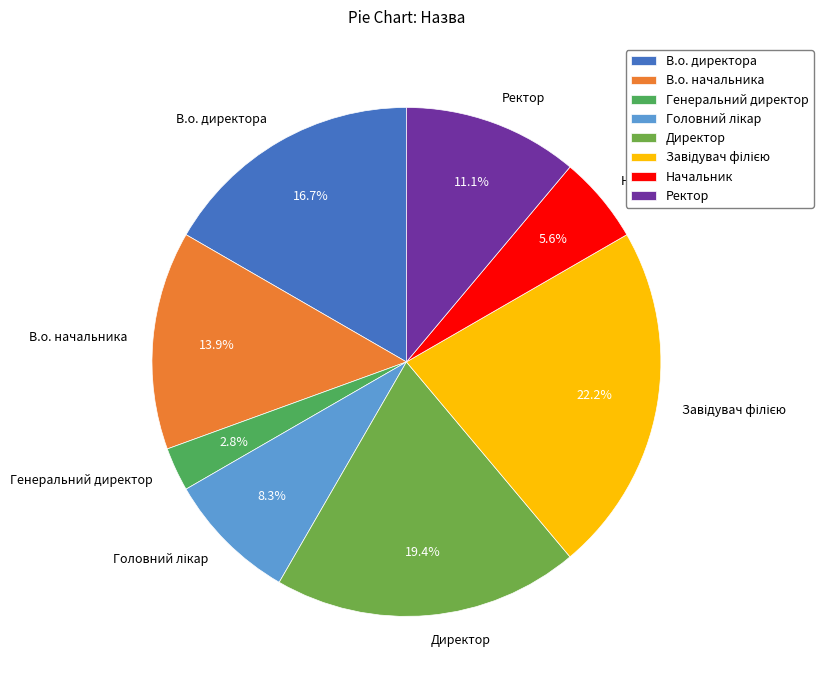

Is it true that В.о. начальника is 4% of the pie?

False